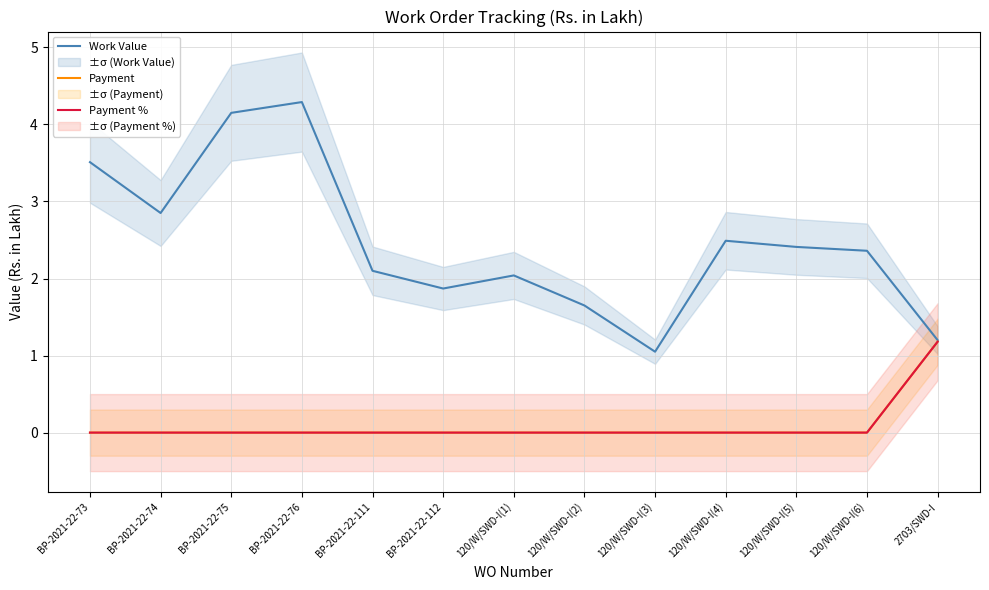

Where does the Work Value series first go above 2?

BP-2021-22-73